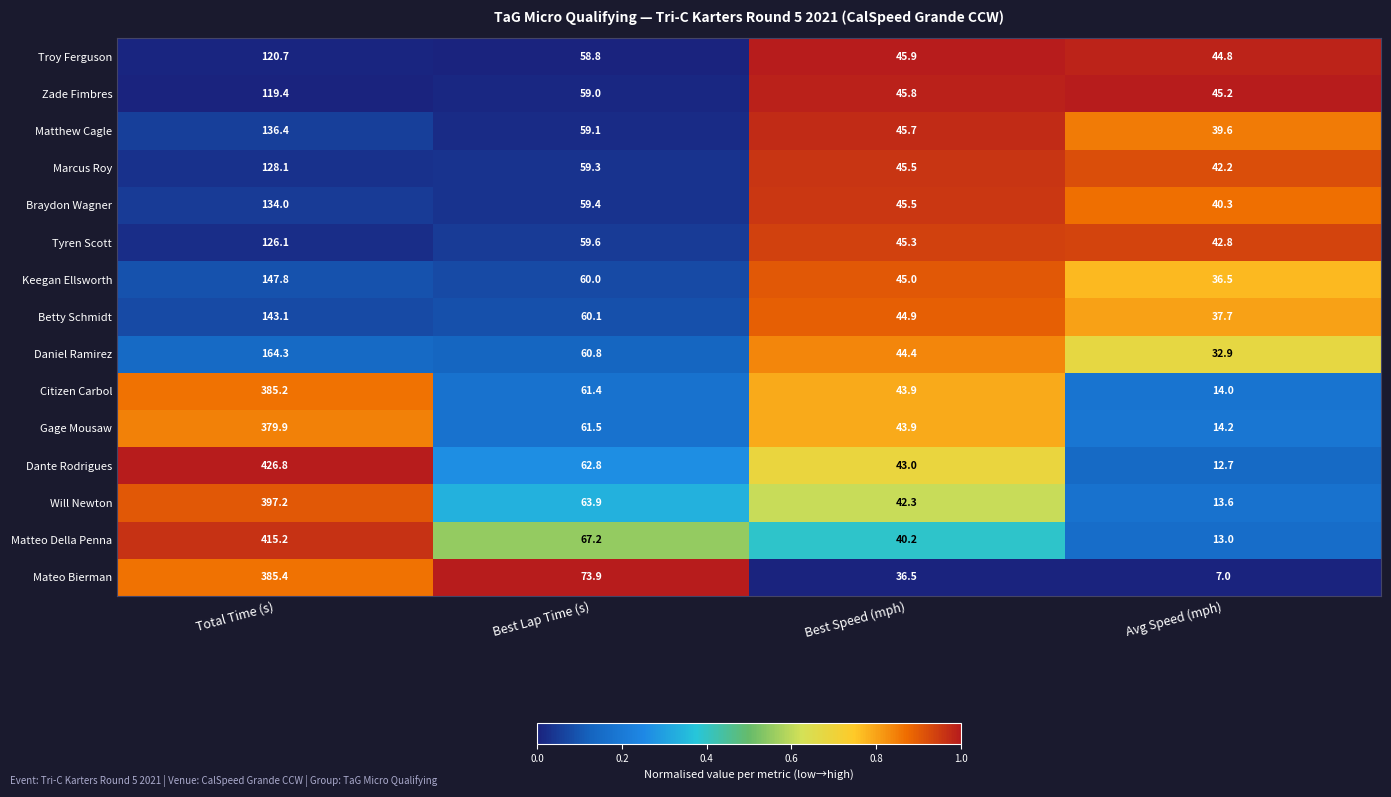

Between Total Time (s) and Avg Speed (mph), which series saw the biggest shift?

Dante Rodrigues